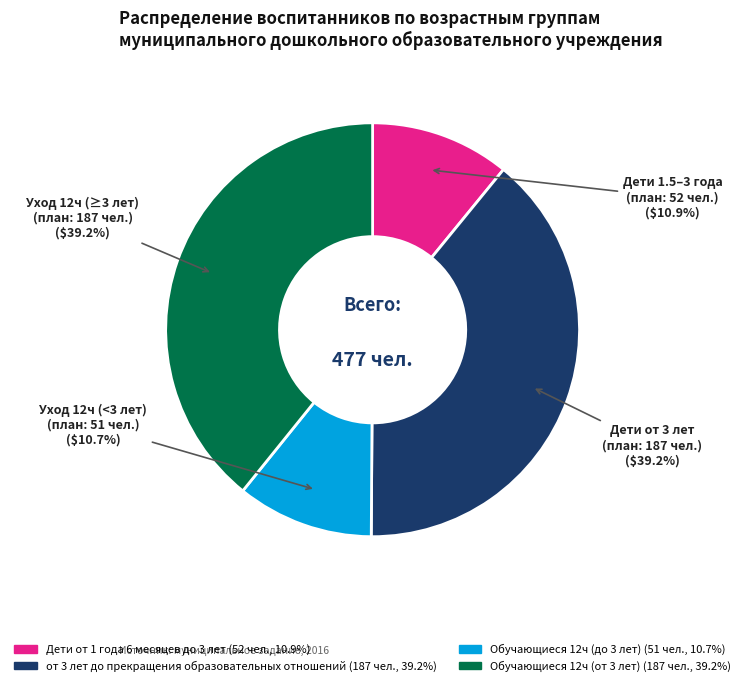

What is the total percentage of Обучающиеся 12ч (от 3 лет) and Обучающиеся 12ч (до 3 лет)?

49.9%